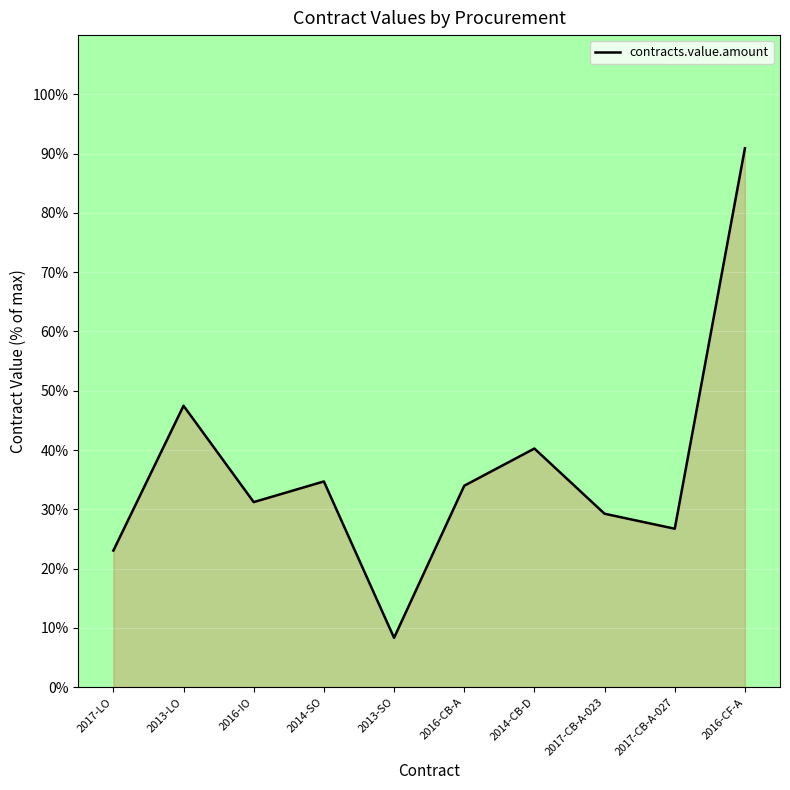

The chart shows a value of 33.0 at 2017-LO. True or false?

False